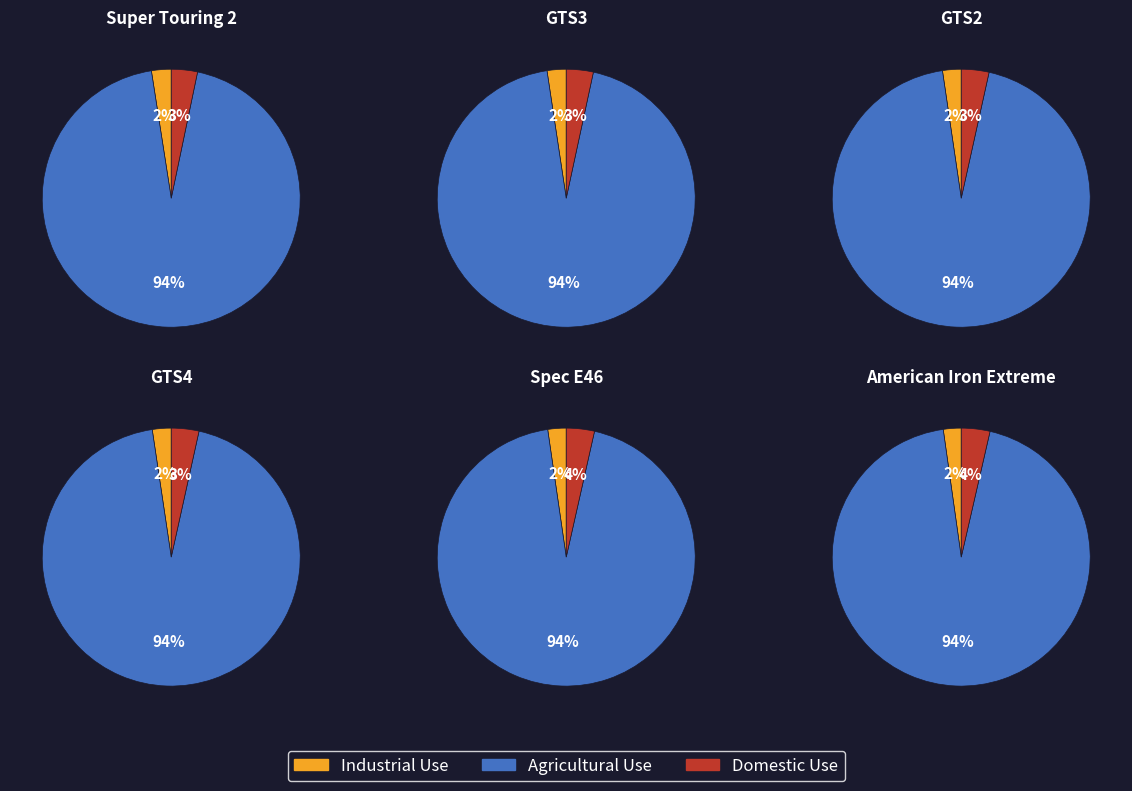

Which series changed the most between 3 and 4?

Agricultural Use